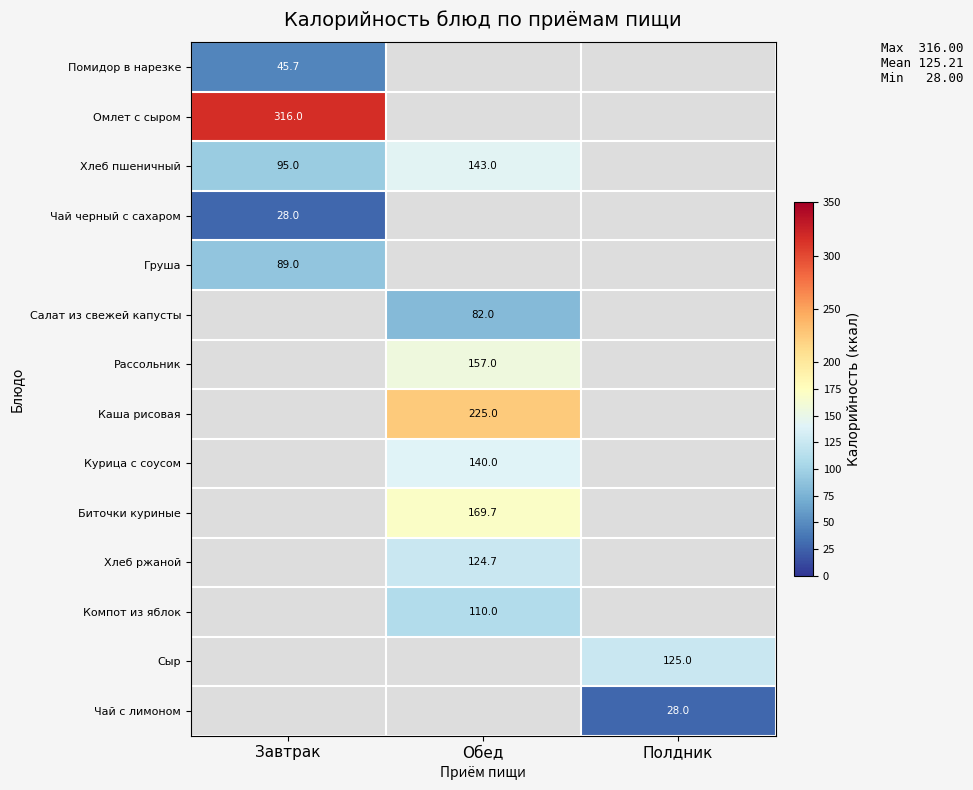

Is the value of Хлеб пшеничный at Обед greater than the value of Хлеб ржаной at Обед?

Yes